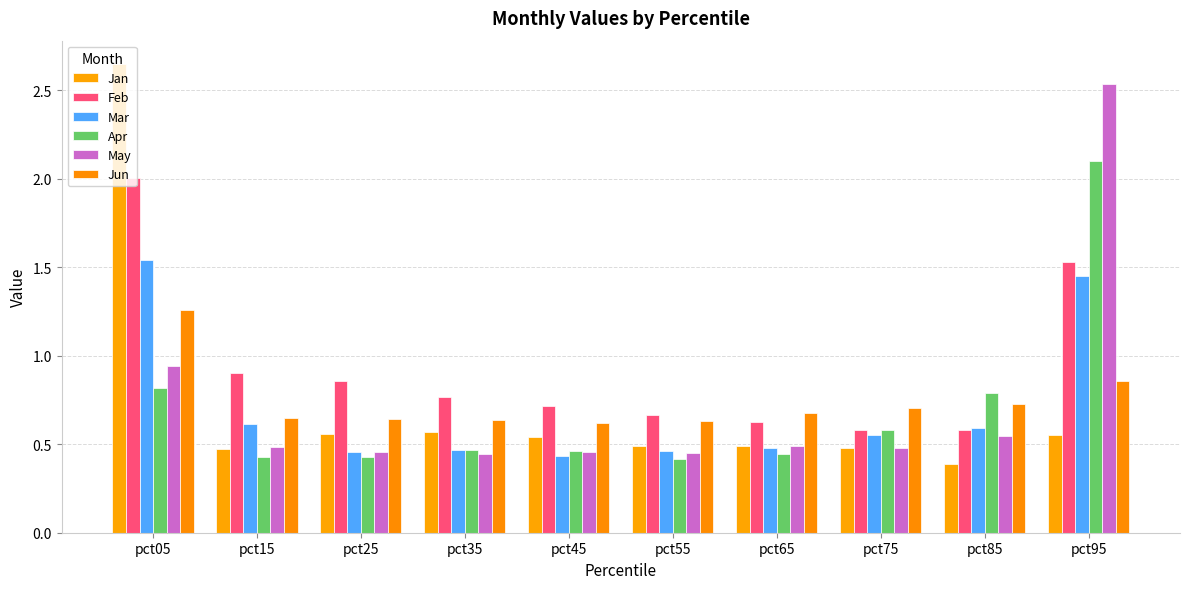

What is the value of the Jun bar at the 1st from the left?

1.3